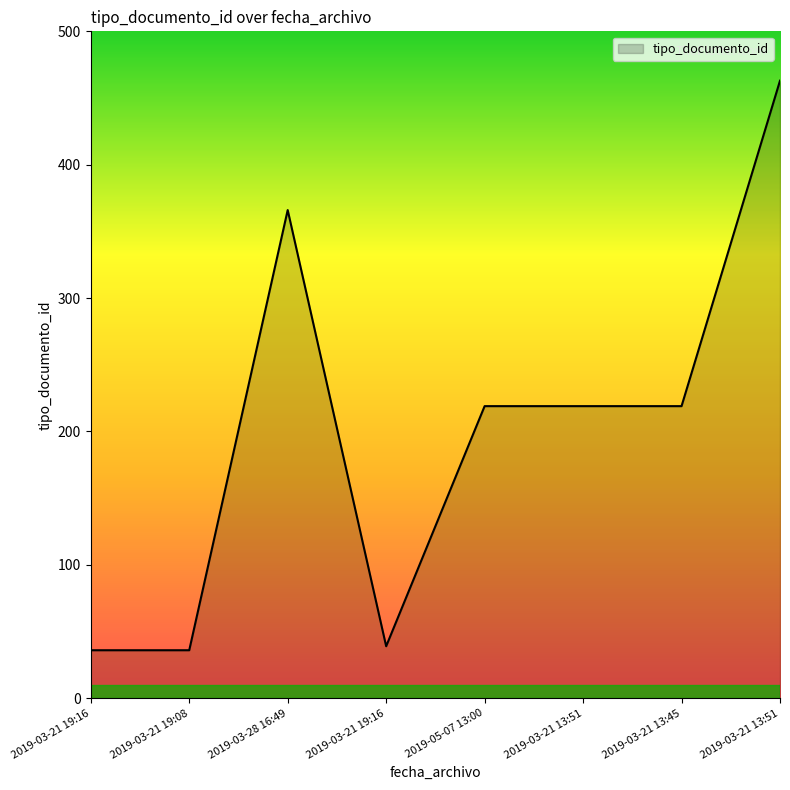

Rank the categories by value from lowest to highest.

2019-03-21 19:16, 2019-03-21 19:08, 2019-03-21 19:16, 2019-05-07 13:00, 2019-03-21 13:51, 2019-03-21 13:45, 2019-03-28 16:49, 2019-03-21 13:51